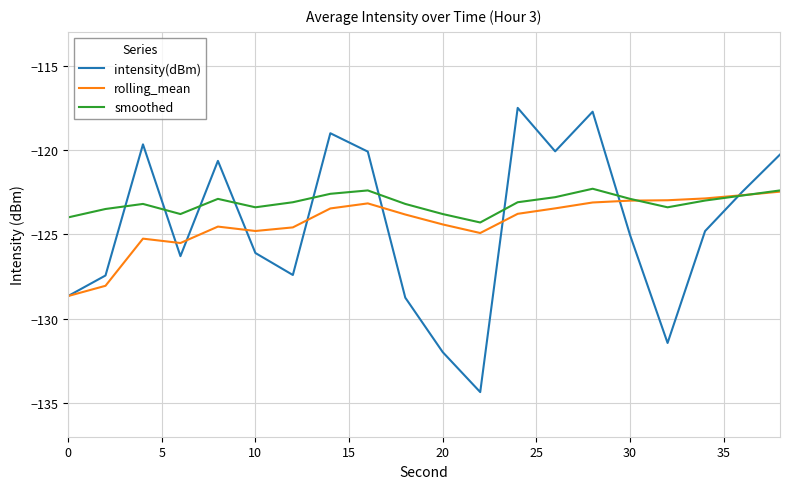

Which series has the largest range (max minus min)?

intensity(dBm)